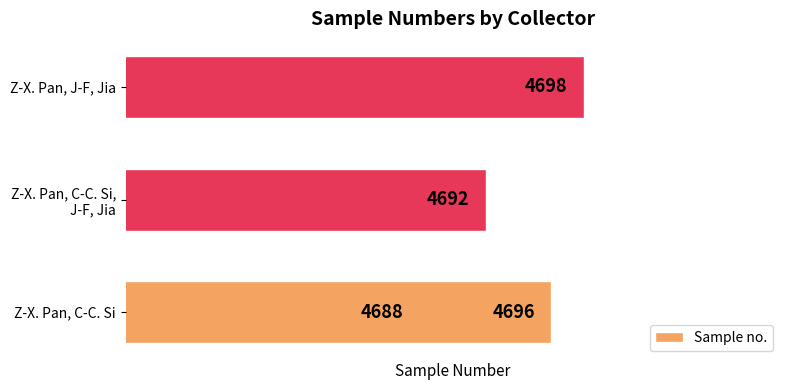

The value at 0 is 2467. True or false?

False